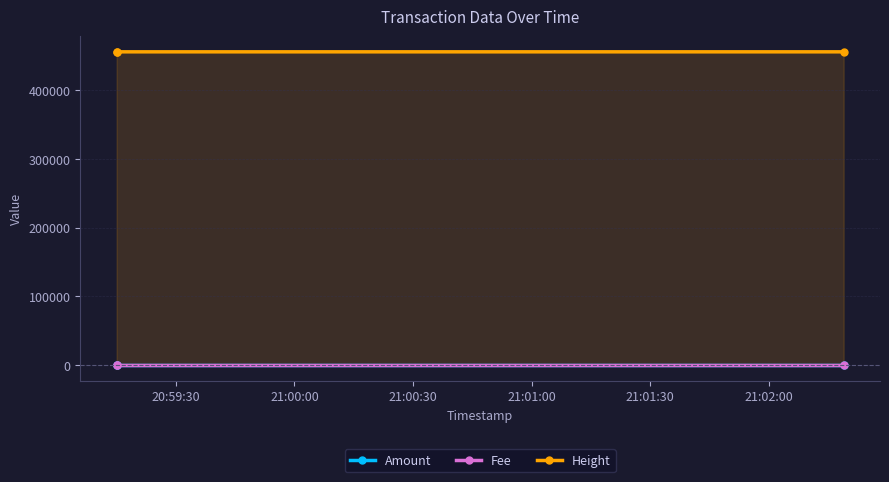

Which series has the widest spread of values?

Height